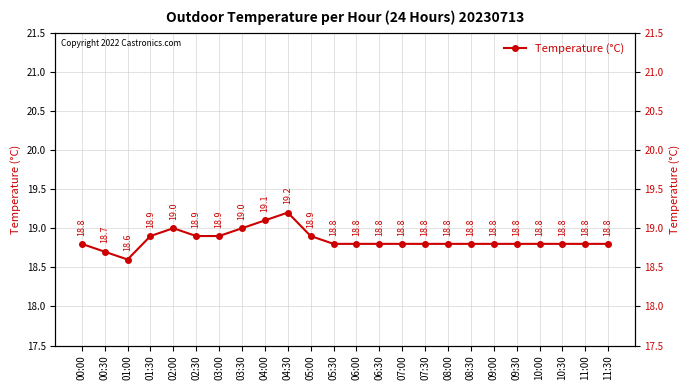

What is the change in value from 02:30 to 11:30?

-0.1